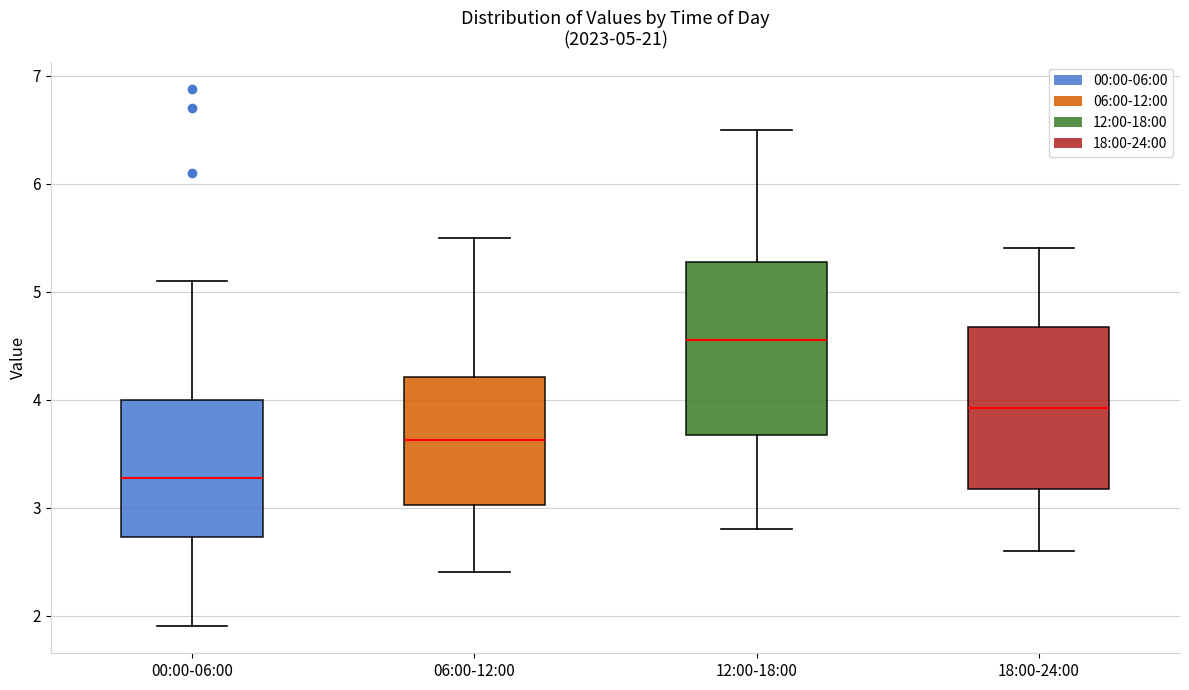

Which box has the highest median line?

12:00-18:00